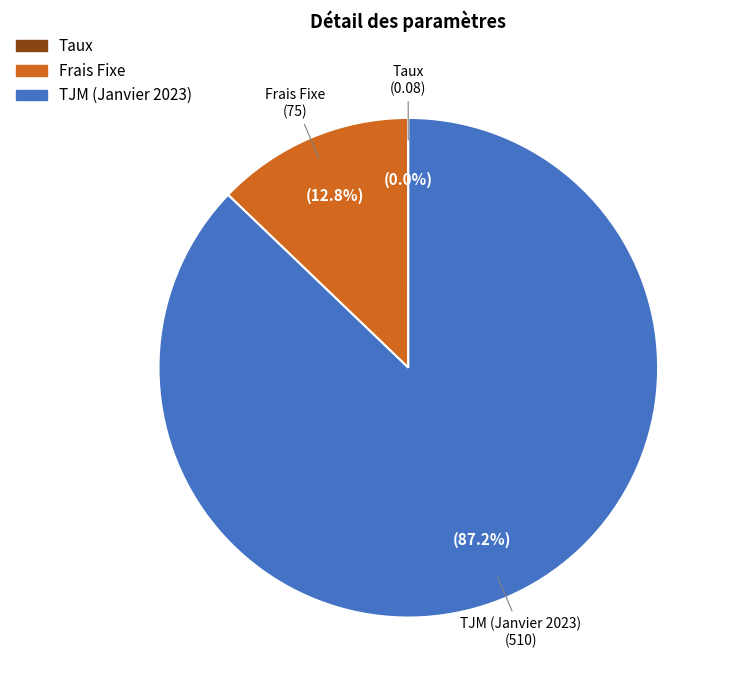

To the nearest percent, what is the difference between the TJM (Janvier 2023) and Frais Fixe slice percentages?

74%